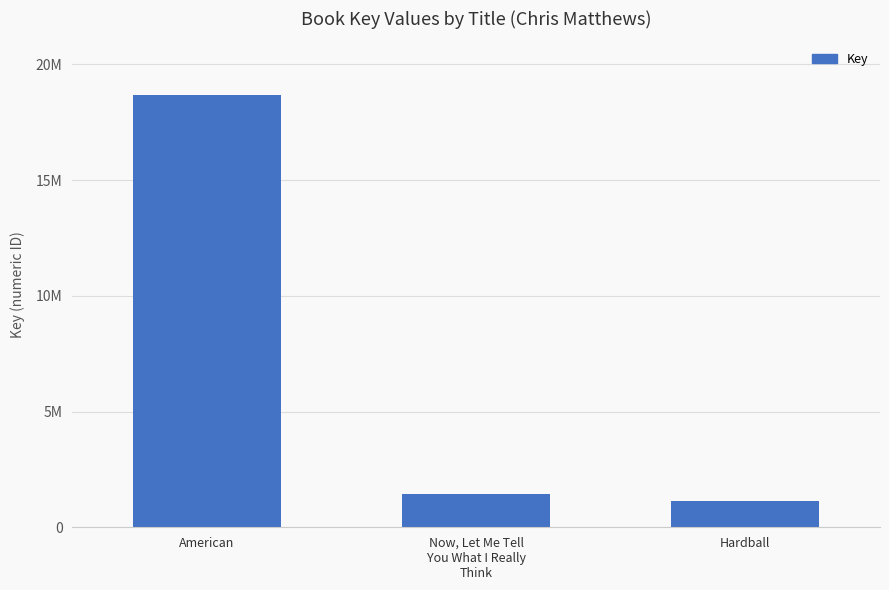

Reading left to right, list all the values displayed in this chart.

18689307	1440850	1129034